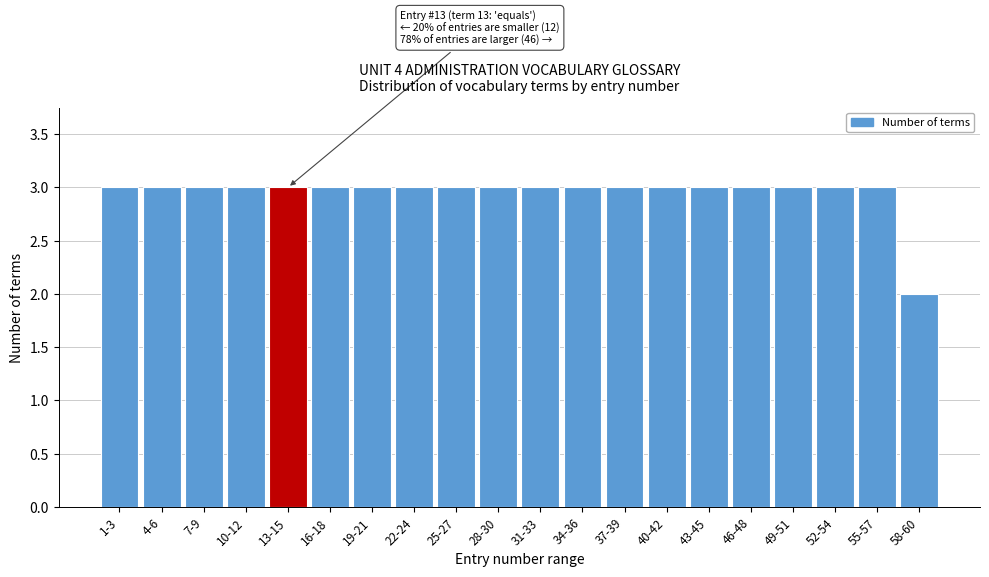

Reading right to left, transcribe all the data shown in this chart.

2	3	3	3	3	3	3	3	3	3	3	3	3	3	3	3	3	3	3	3